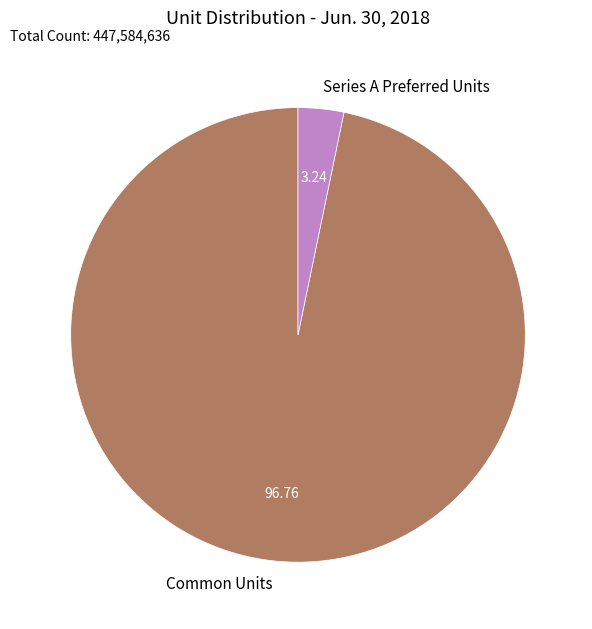

Combined, do Series A Preferred Units and Common Units account for over 50%?

Yes